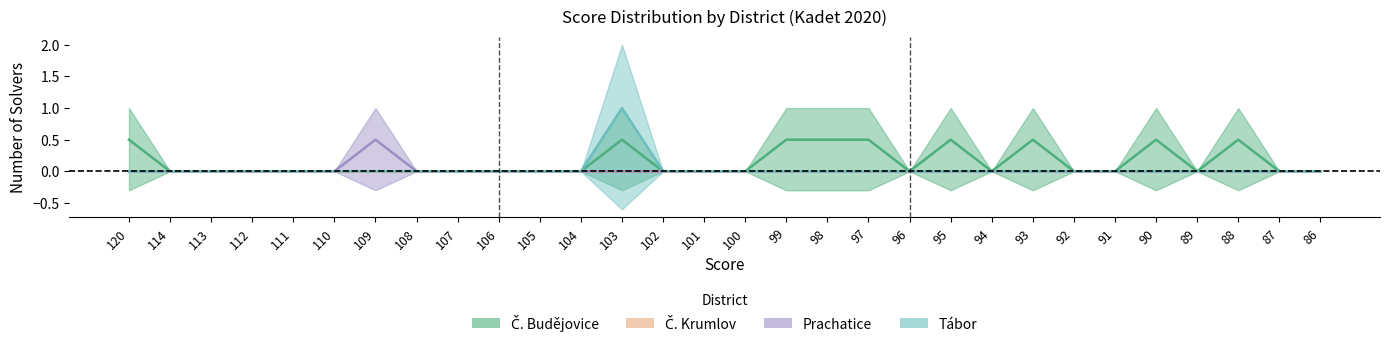

Between 106 and 104, which series saw the biggest shift?

Č. Budějovice